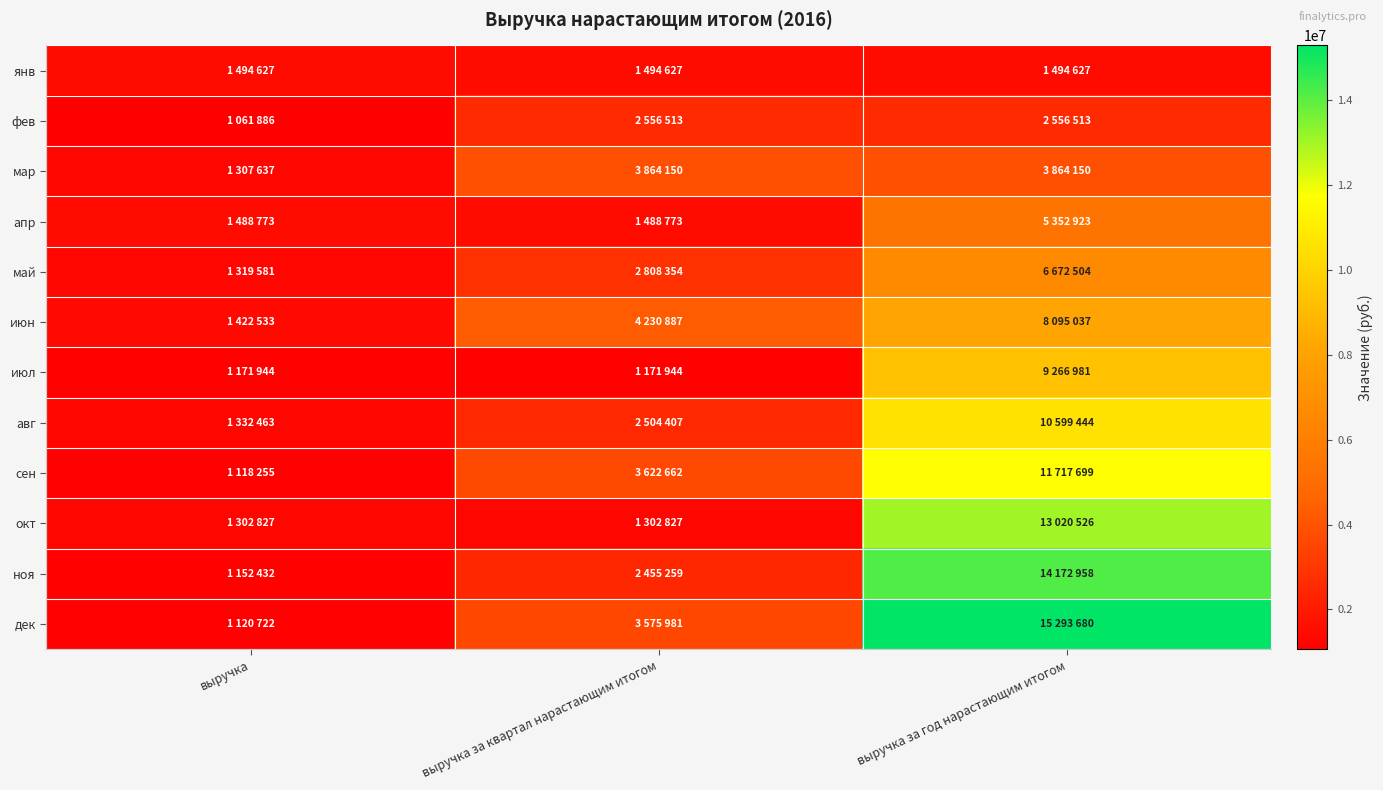

Rank the series at выручка за квартал нарастающим итогом from lowest to highest value.

июл, окт, апр, янв, ноя, авг, фев, май, дек, сен, мар, июн